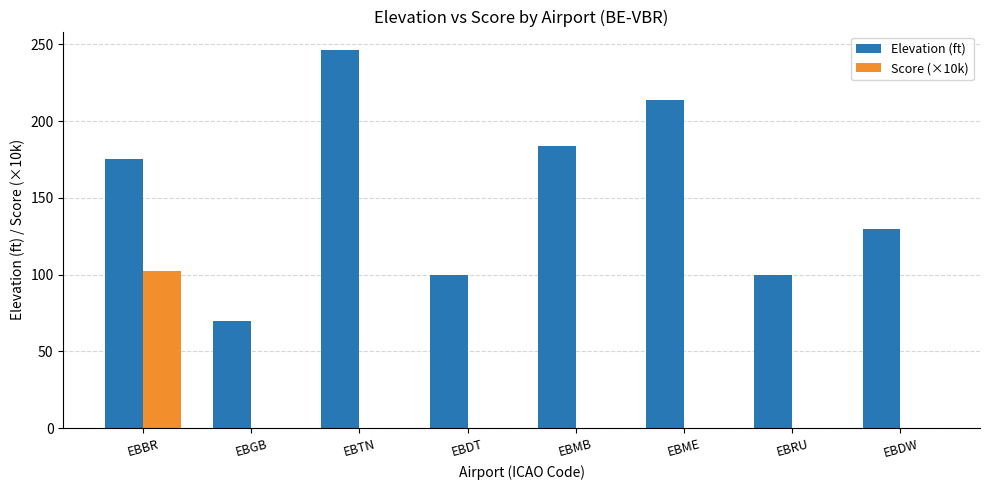

Is the value of Score (×10k) at EBGB greater than the value of Elevation (ft) at EBTN?

No